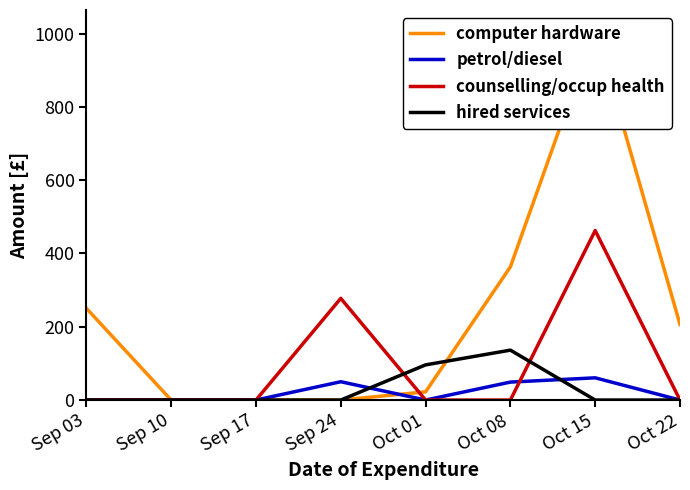

Reading left to right, list all the values displayed in this chart.

computer hardware: Sep 03=250.4	Sep 10=0.0	Sep 17=0.0	Sep 24=0.0	Oct 01=22.4	Oct 08=363.4	Oct 15=1013.7	Oct 22=206.2
petrol/diesel: Sep 03=0.0	Sep 10=0.0	Sep 17=0.0	Sep 24=50.0	Oct 01=0.0	Oct 08=49.0	Oct 15=60.6	Oct 22=0.0
counselling/occup health: Sep 03=0.0	Sep 10=0.0	Sep 17=0.0	Sep 24=277.5	Oct 01=0.0	Oct 08=0.0	Oct 15=462.5	Oct 22=0.0
hired services: Sep 03=0.0	Sep 10=0.0	Sep 17=0.0	Sep 24=0.0	Oct 01=96.0	Oct 08=136.2	Oct 15=0.0	Oct 22=0.0